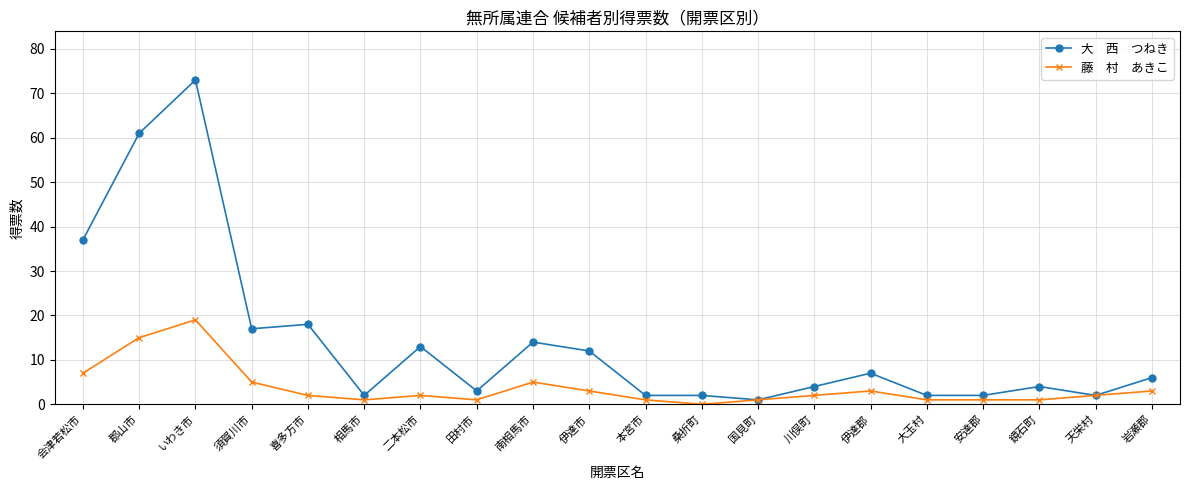

What is the total value across all series at 会津若松市?

44